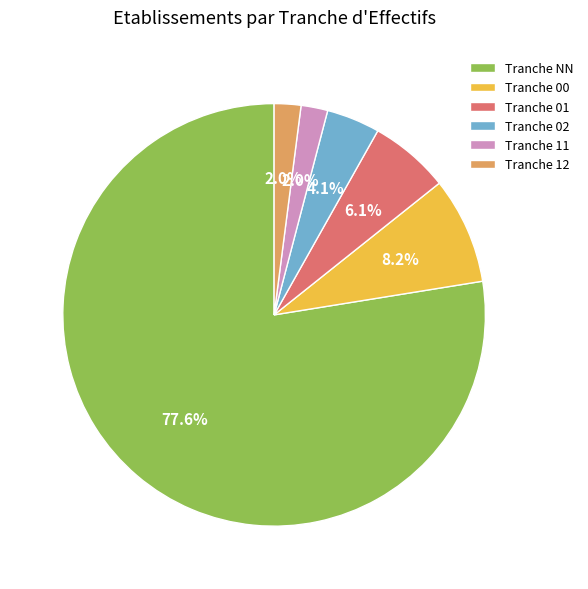

What portion of the pie excludes Tranche 11?

98.0%